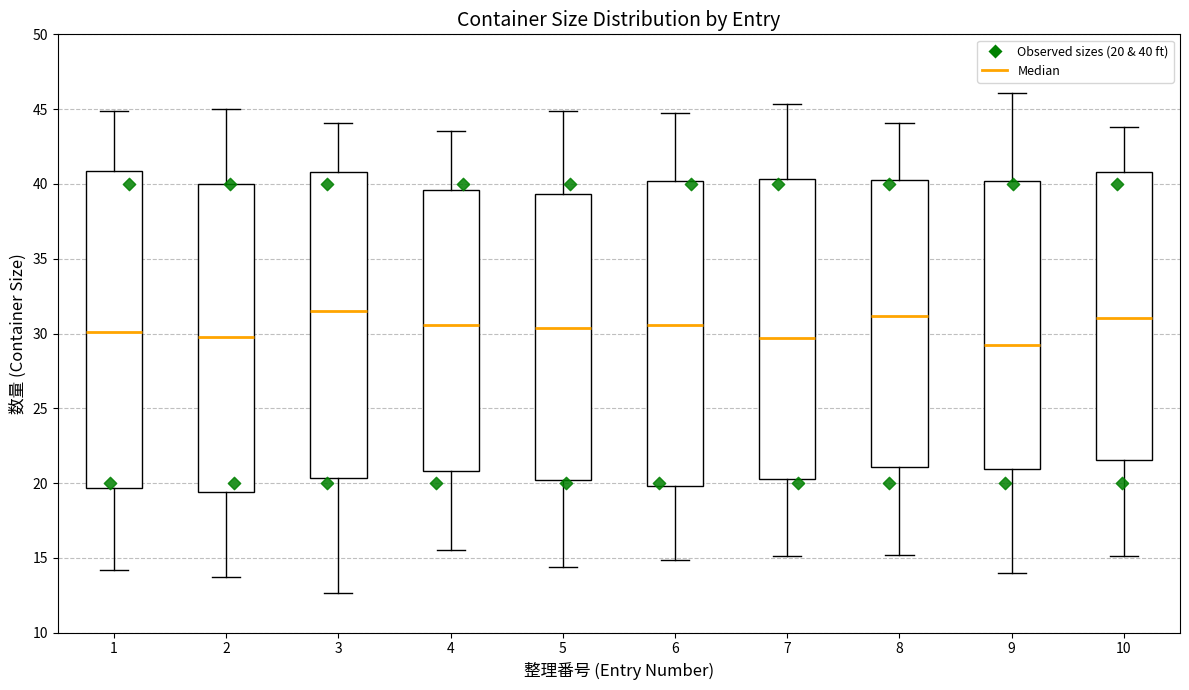

Where is the upper edge of the box at x = 5 on the y-axis? The values are not printed on the chart, so give them approximately, as read against the axis.

39.5